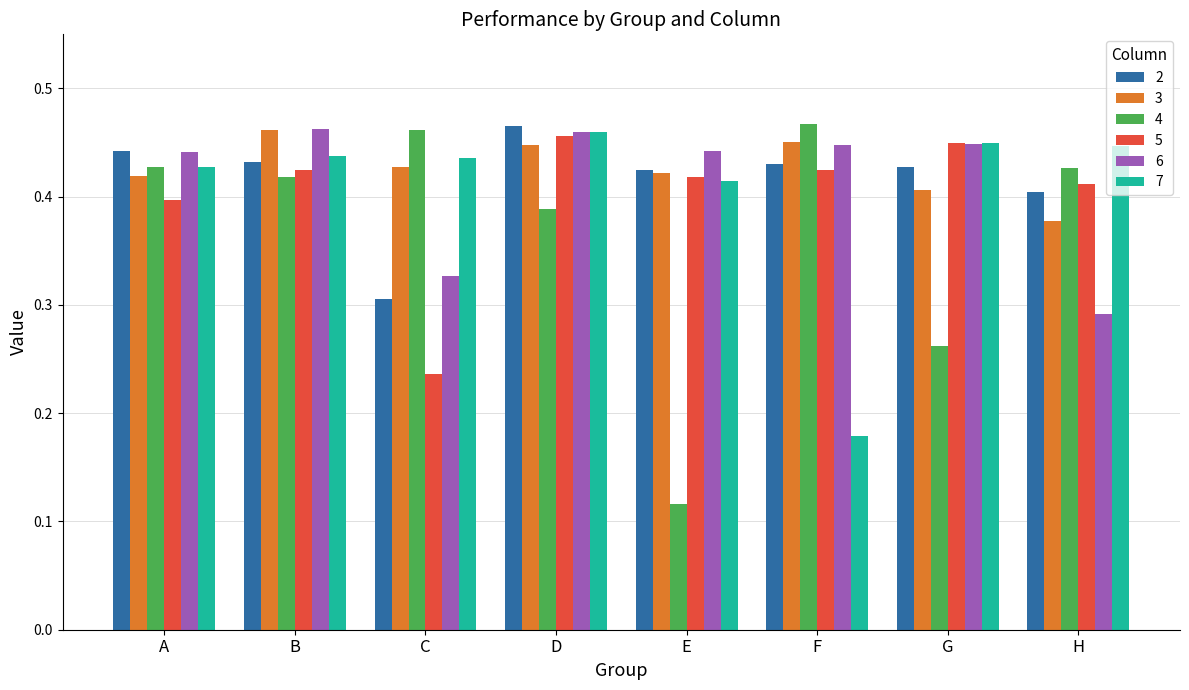

What is the total value across all series at A?

2.6